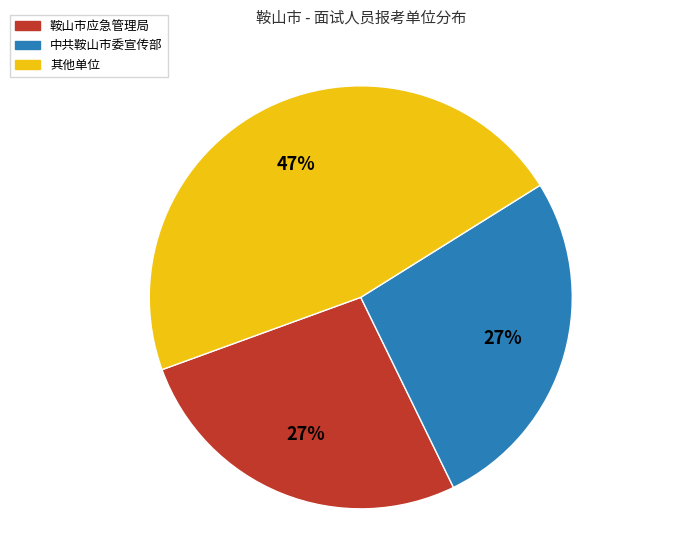

How many segments does this pie chart have?

3